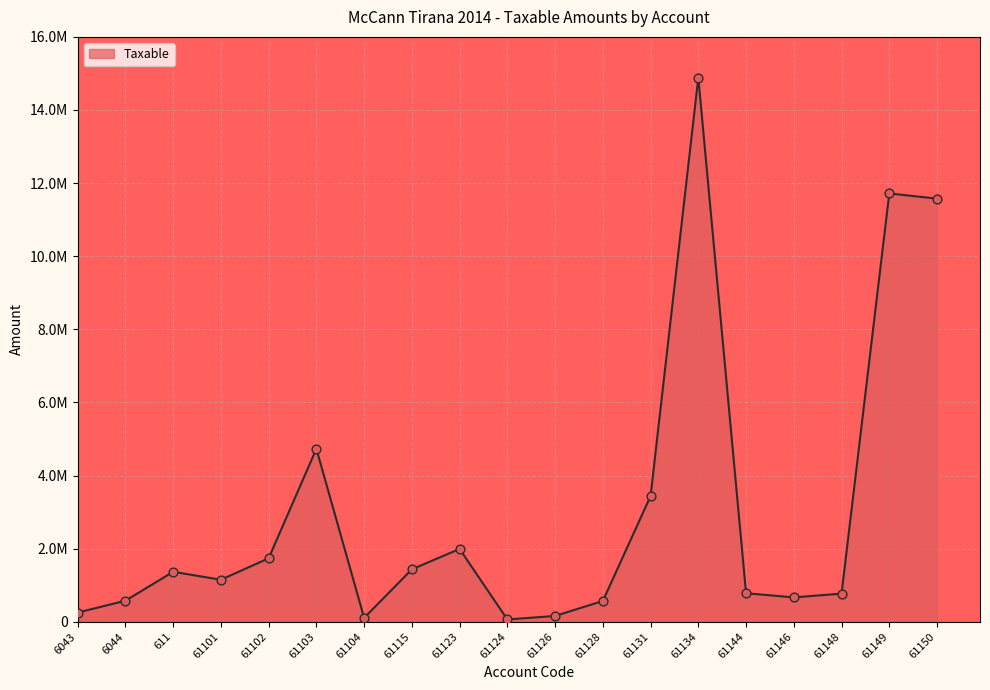

Which has a higher value, 61104 or 61150?

61150